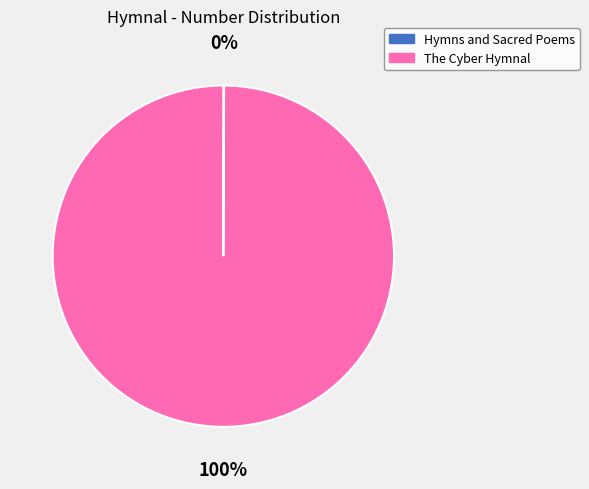

Which slice represents more than half of the pie?

The Cyber Hymnal